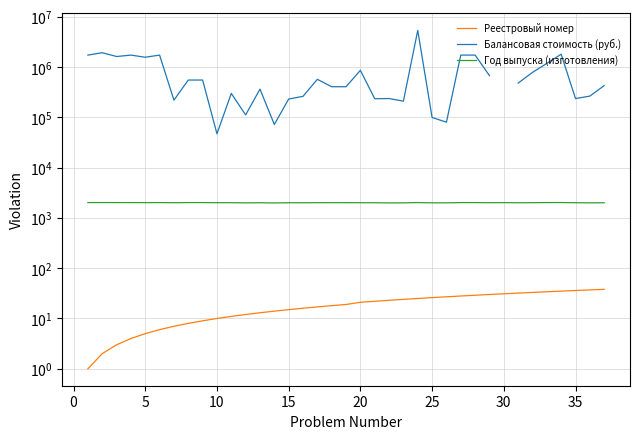

At how many categories does at least one series exceed 1172137?

11